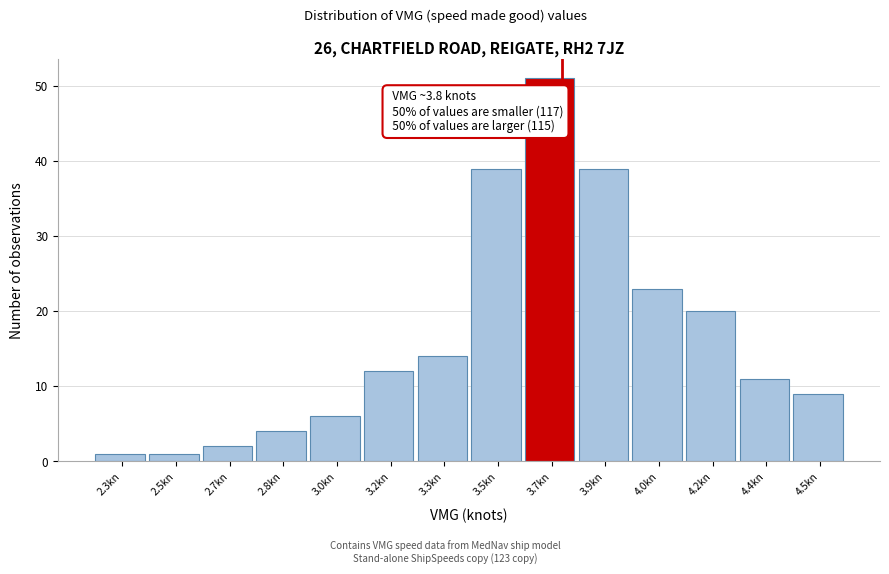

Reading left to right, extract all data points from this chart.

1	1	2	4	6	12	14	39	51	39	23	20	11	9